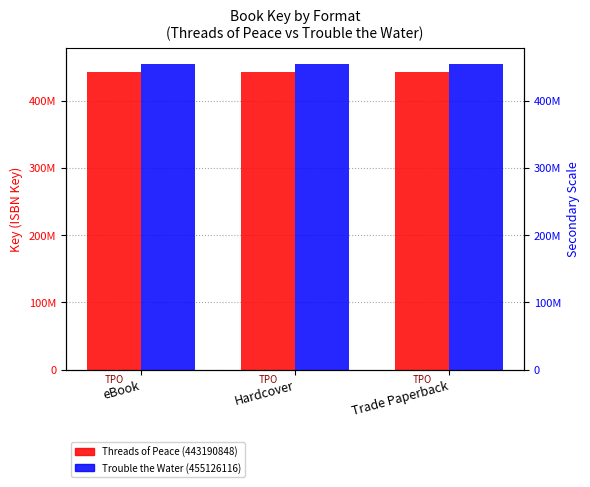

What is the value of the Trouble the Water (455126116) bar at the 2nd from the left?

455126116